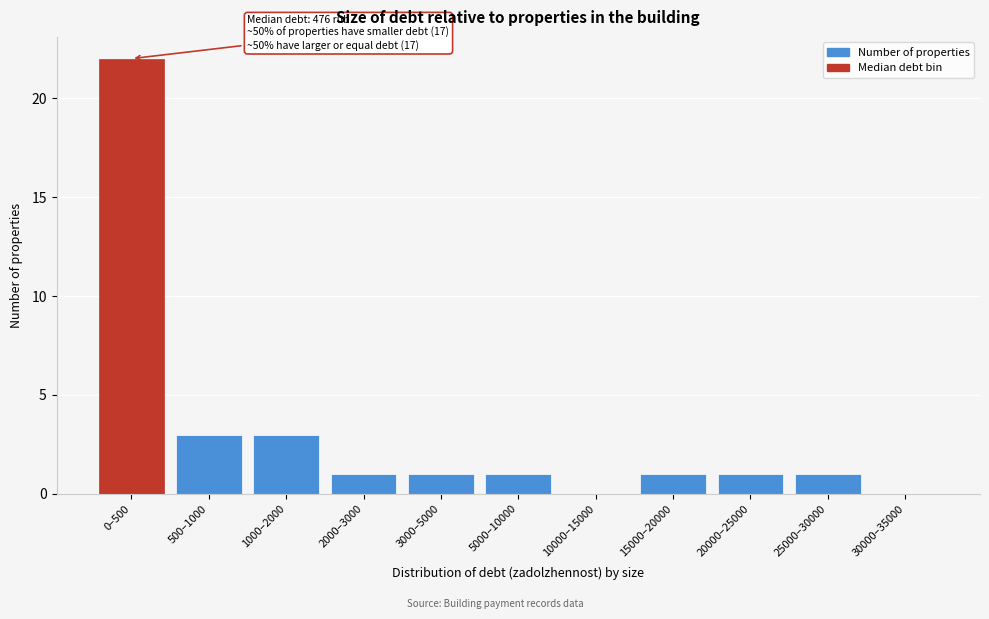

Reading right to left, extract all data points from this chart.

30000–35000=0	25000–30000=1	20000–25000=1	15000–20000=1	10000–15000=0	5000–10000=1	3000–5000=1	2000–3000=1	1000–2000=3	500–1000=3	0–500=22